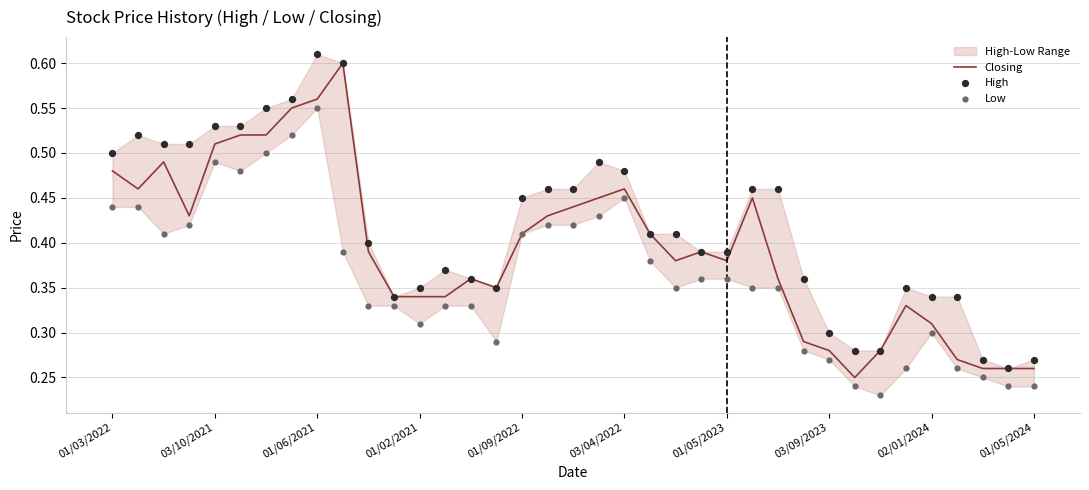

Which series has the largest Y range (max minus min)?

Closing